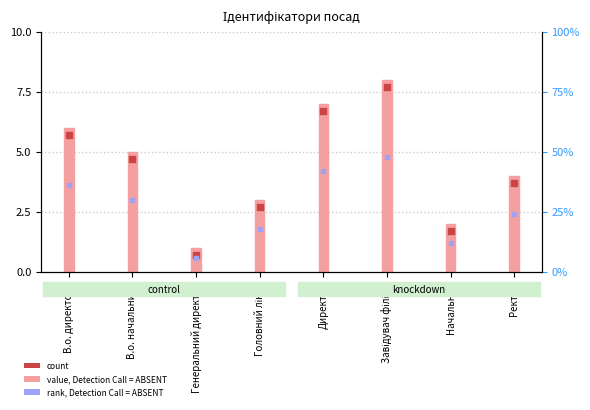

Which series reaches the maximum Y coordinate?

Ідентифікатор